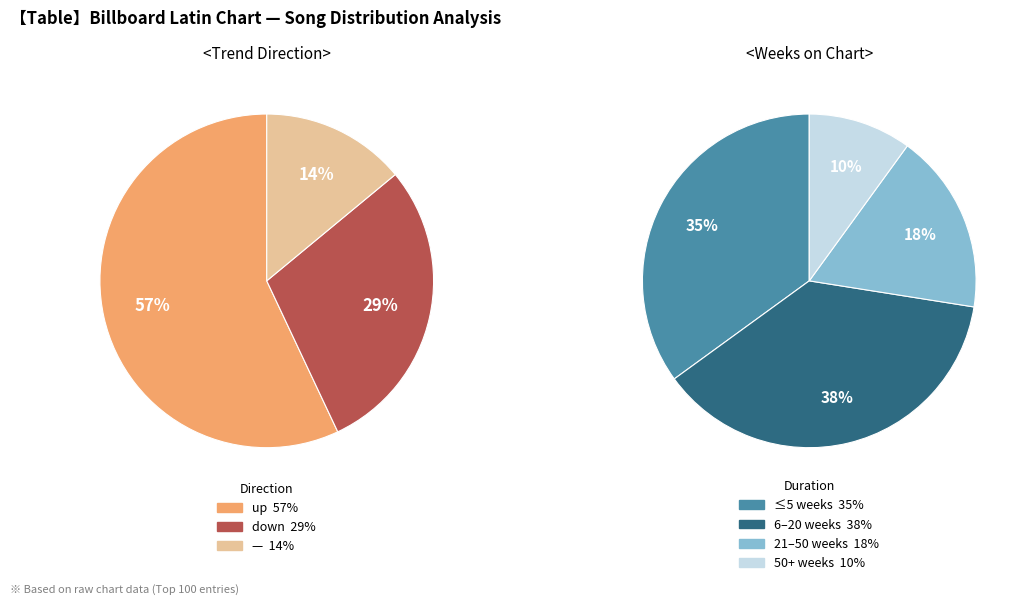

To the nearest percent, what is the combined percentage of down and -?

43%